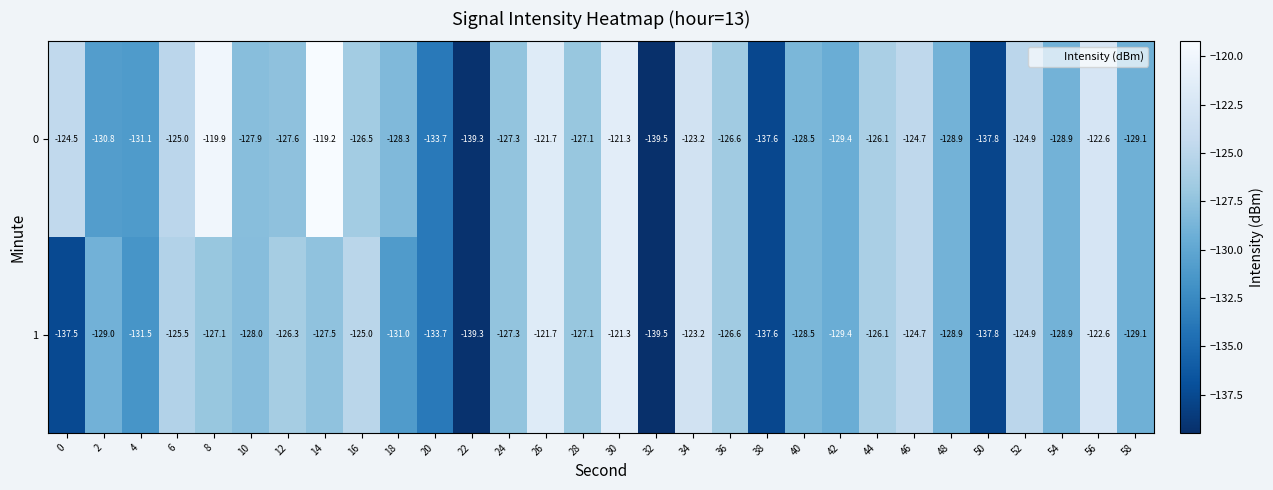

Read the 0 value at 32.

-139.5